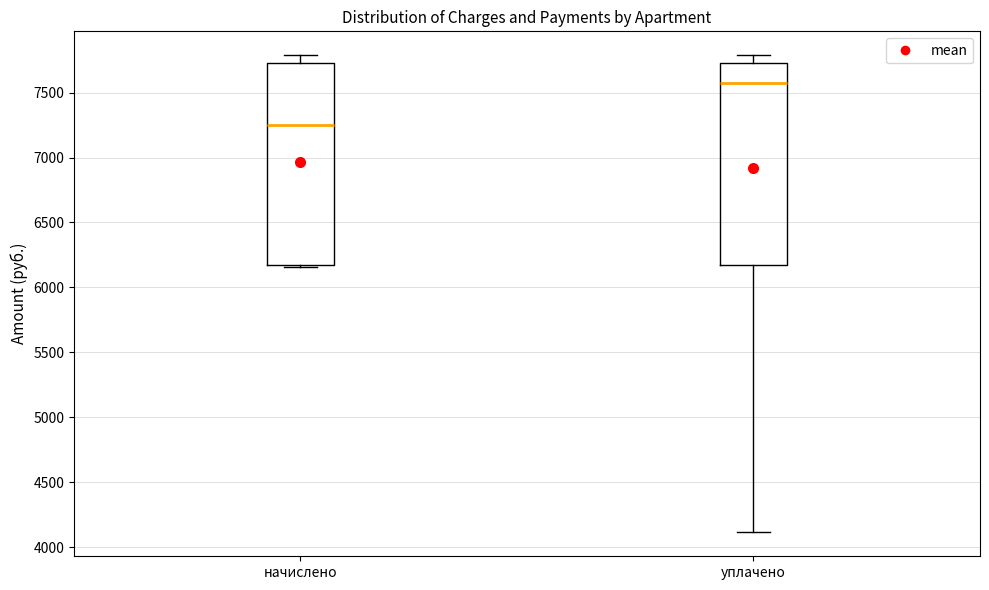

Reading left to right, transcribe this box plot: for each box, give where its median line is, the range the box spans, and where its two whiskers end, as read against the y-axis. The values are not printed on the chart, so give them approximately, as read against the axis.

начислено: median 7250, box 6150 to 7750, whiskers 6150 to 7800
уплачено: median 7550, box 6150 to 7750, whiskers 4100 to 7800